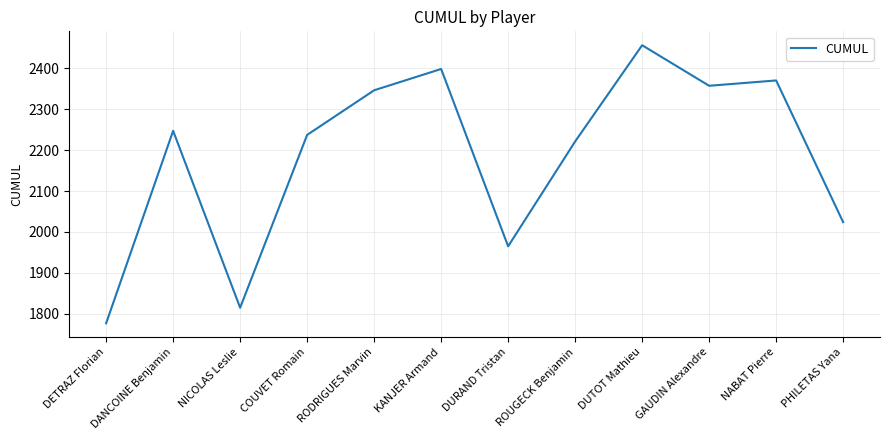

What position from the right is PHILETAS Yana?

1